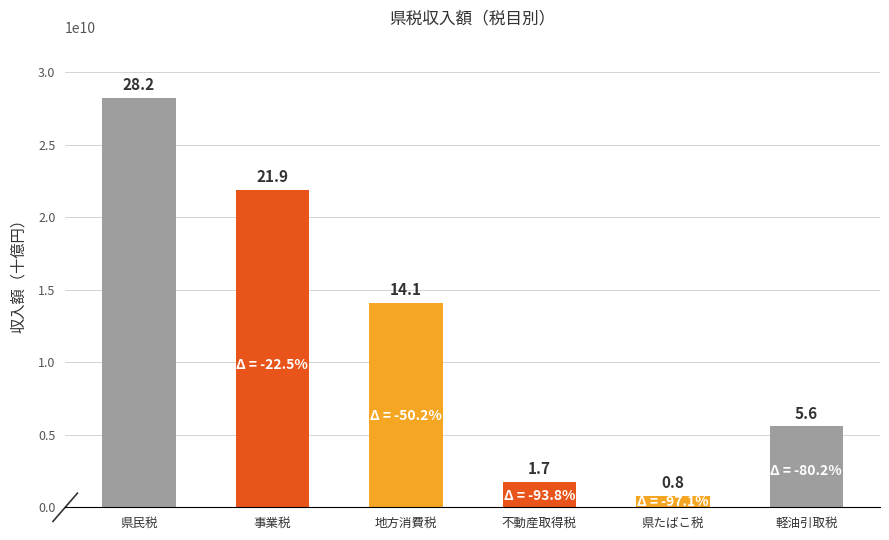

Are the bars horizontal?

No